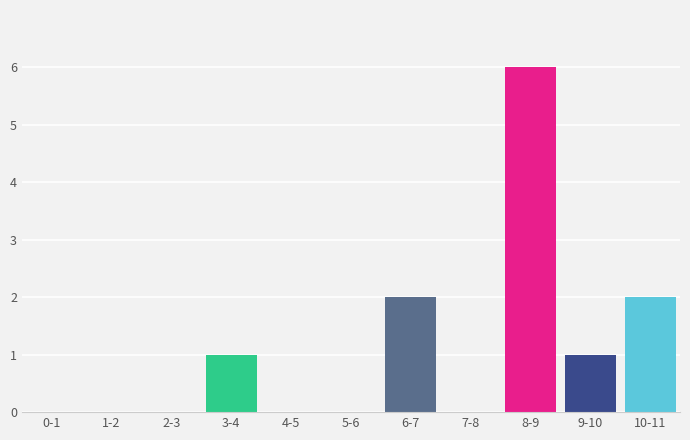

Reading left to right, extract all data points from this chart.

0-1=0	1-2=0	2-3=0	3-4=1	4-5=0	5-6=0	6-7=2	7-8=0	8-9=6	9-10=1	10-11=2